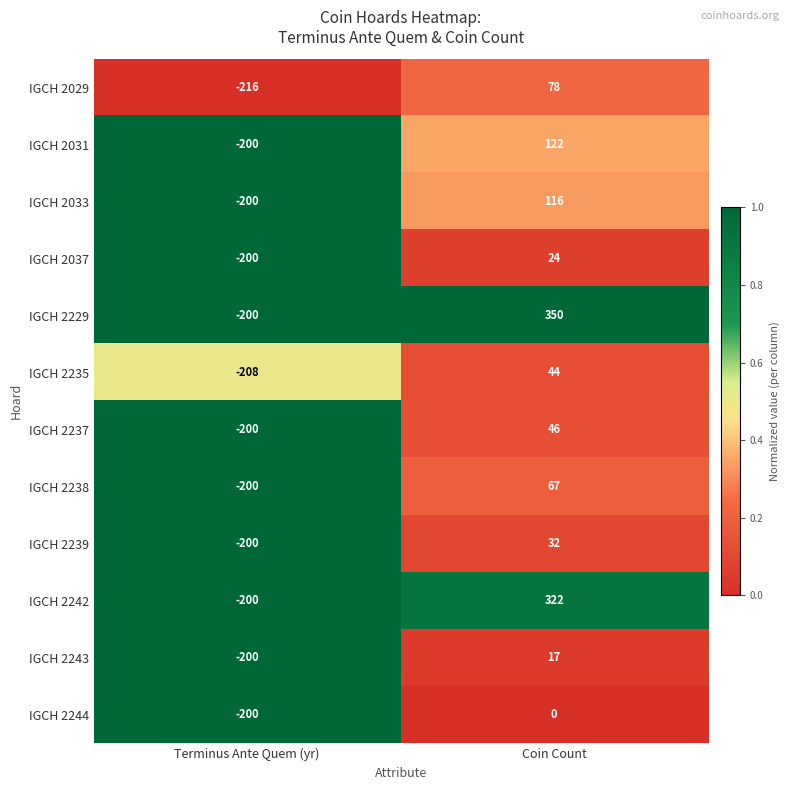

Which series has the largest total across all categories?

IGCH 2229